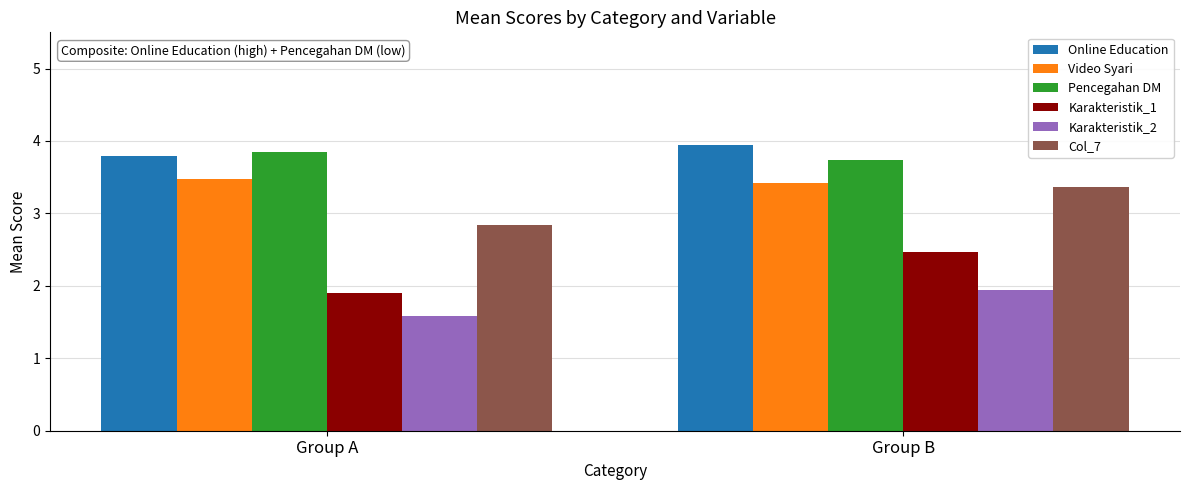

What is the value of the Video Syari bar at the 1st from the left?

3.5